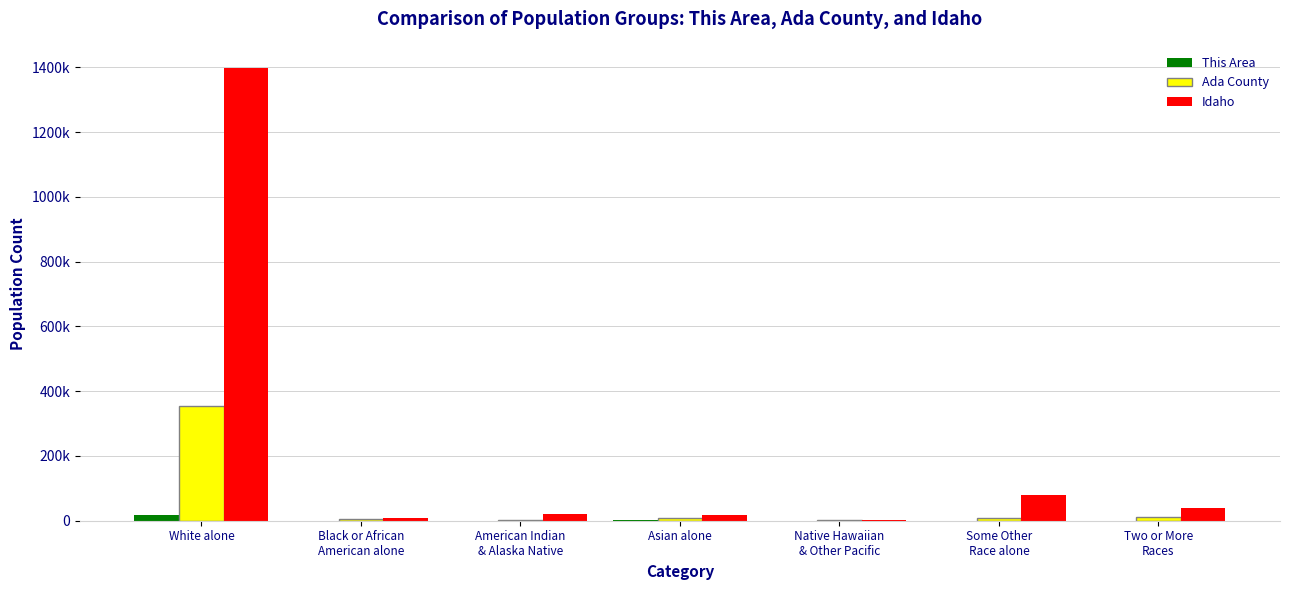

At which label does Idaho reach its peak?

White alone